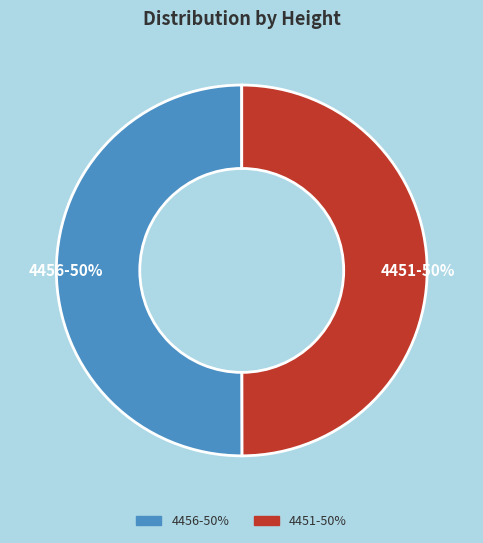

What percentage is the 4451-50% slice, to the nearest percent?

50%